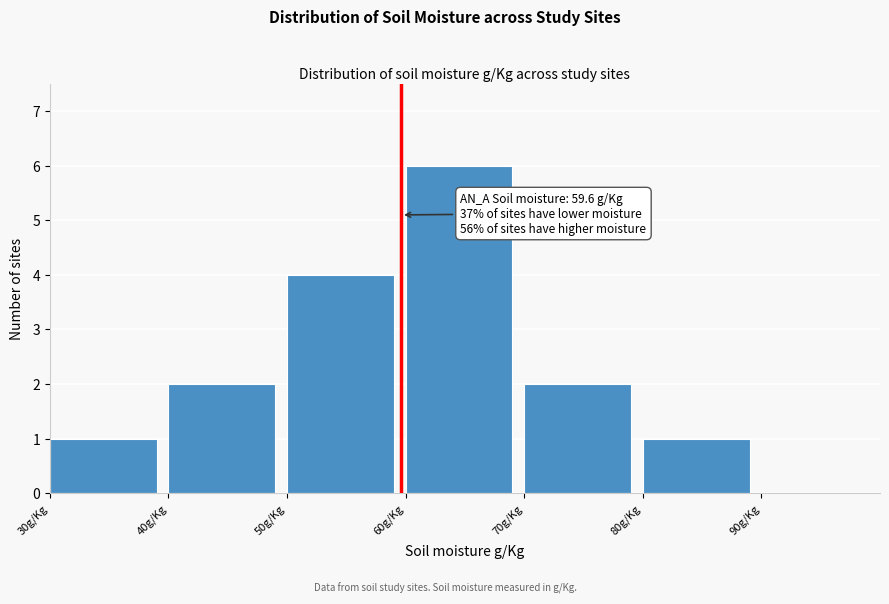

Over which range of the x-axis is the bar tallest?

60 to 70